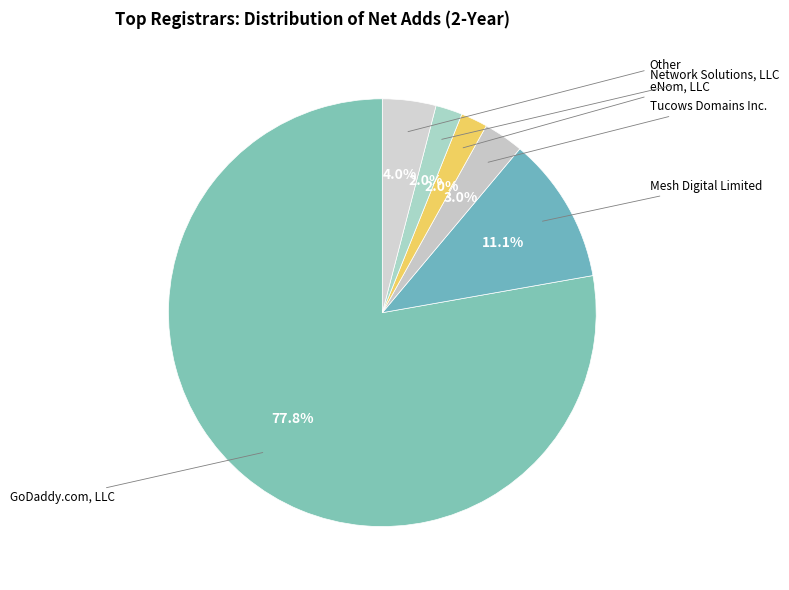

To the nearest percent, what is the difference between the largest and smallest slice percentages?

76%